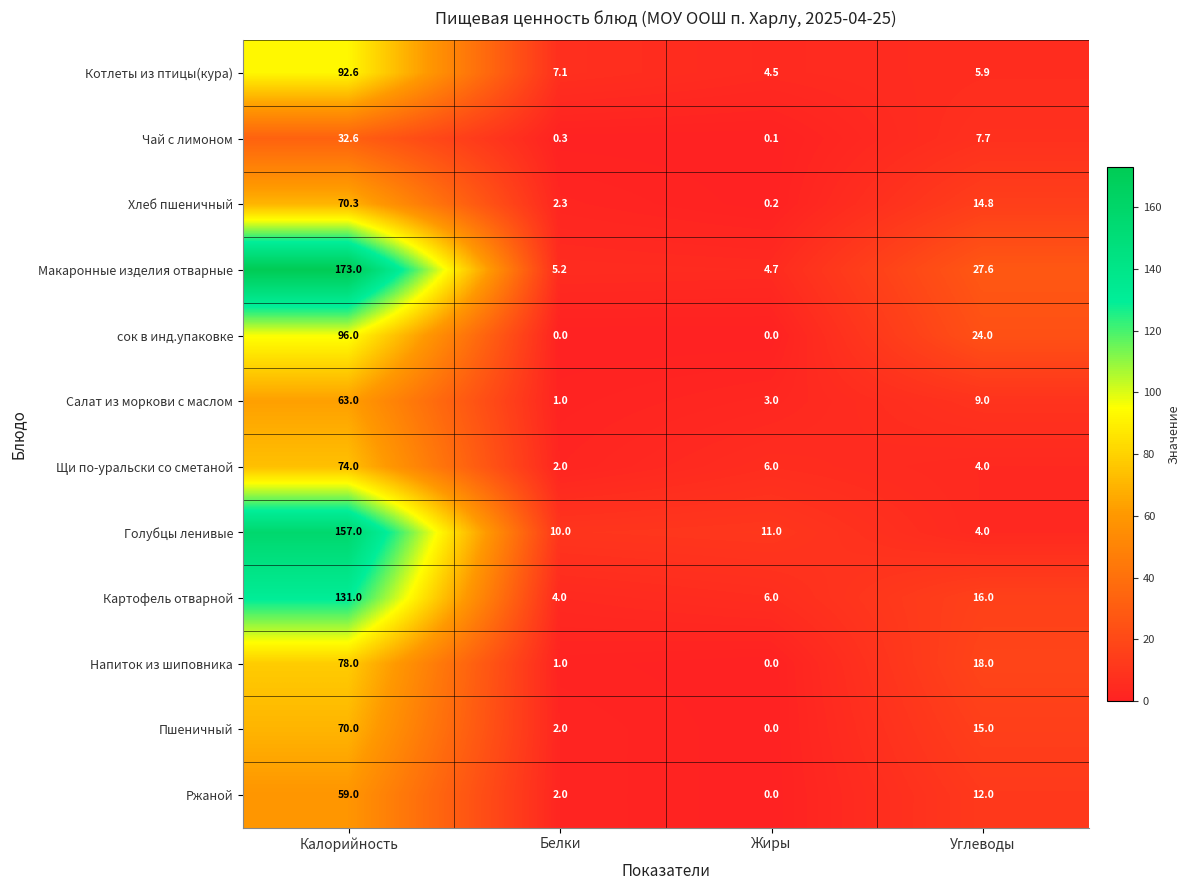

The сок в инд.упаковке series shows 0.0 at Жиры. True or false?

True